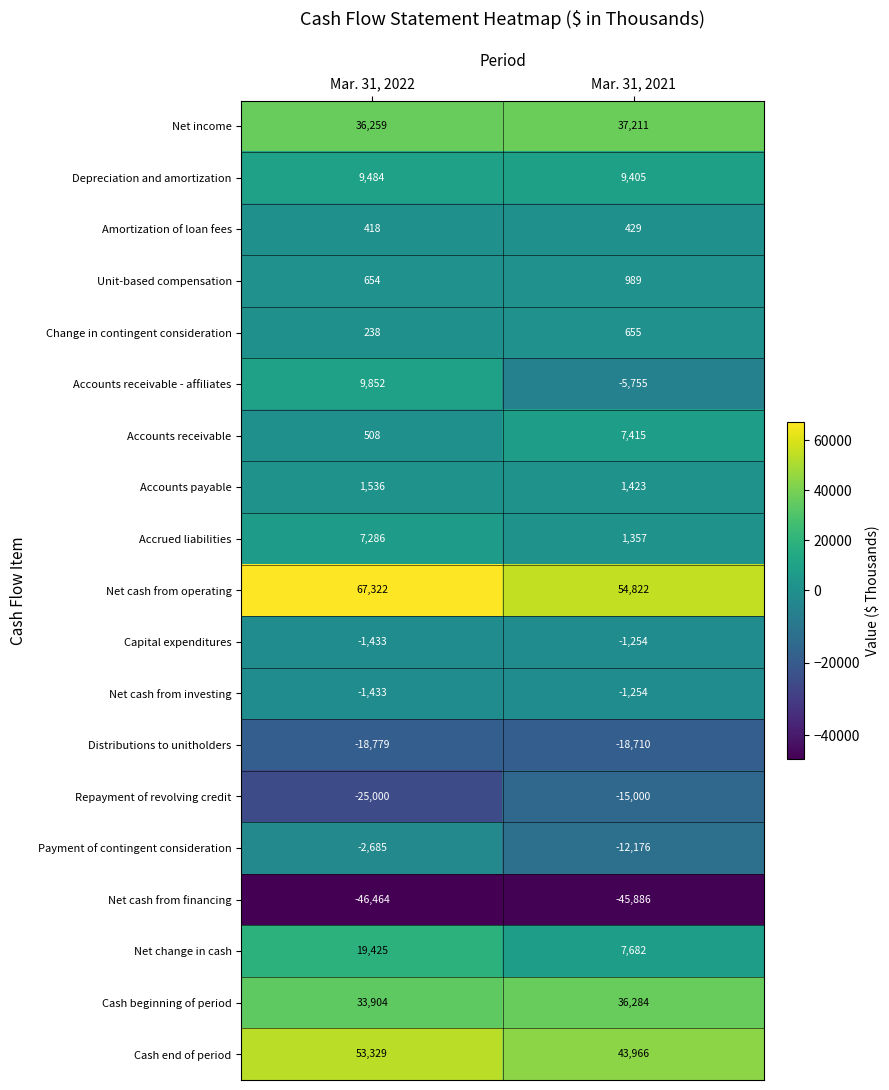

True or false: Accrued liabilities has a value of 1357 at Mar. 31, 2021.

True